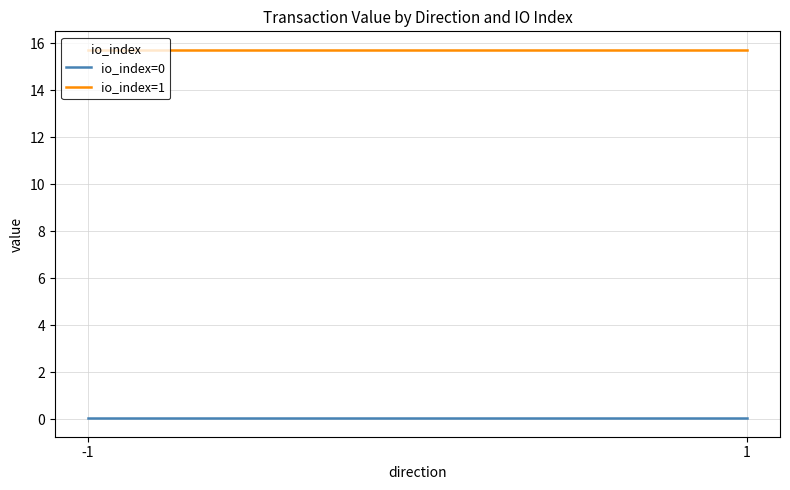

True or false: io_index=0 has a value of 0.0 at -1.

True